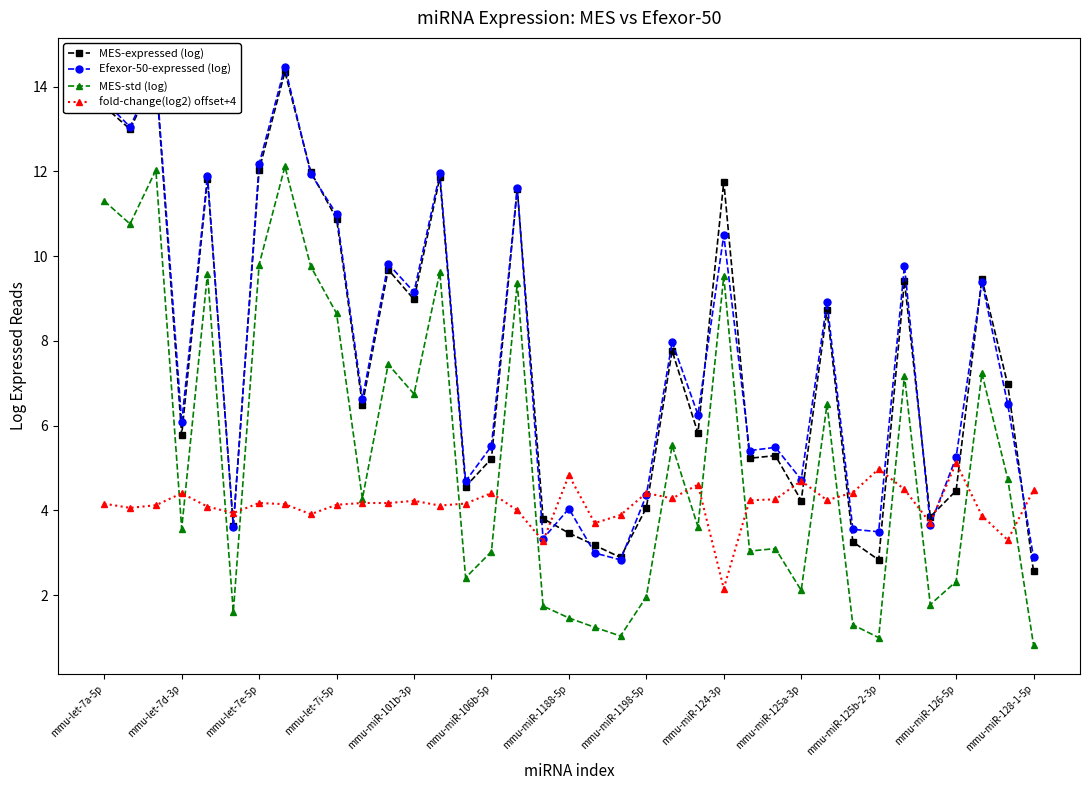

What is the highest value of the MES-expressed (log) series?

14.4